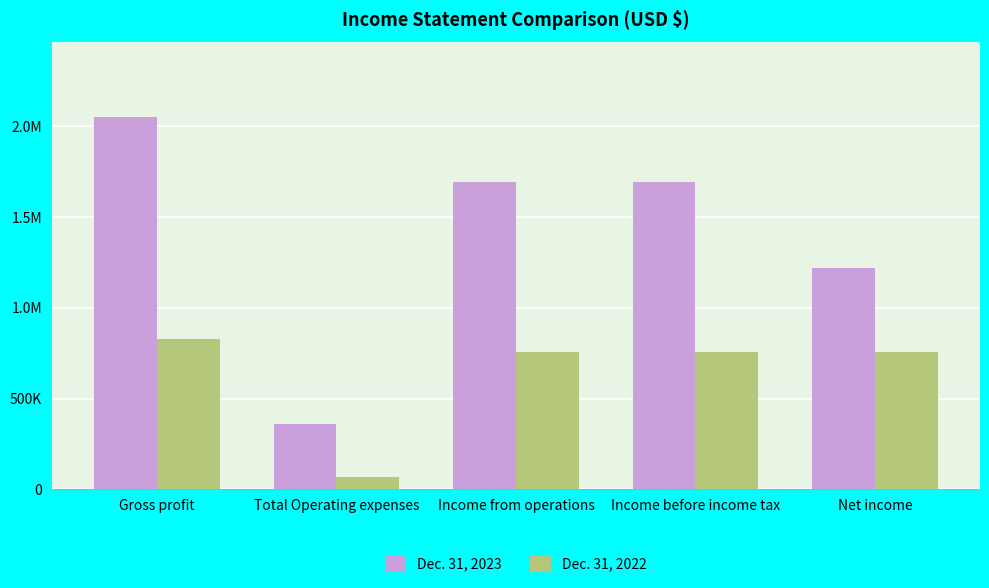

Which has a higher value, Net income or Income before income tax?

Income before income tax